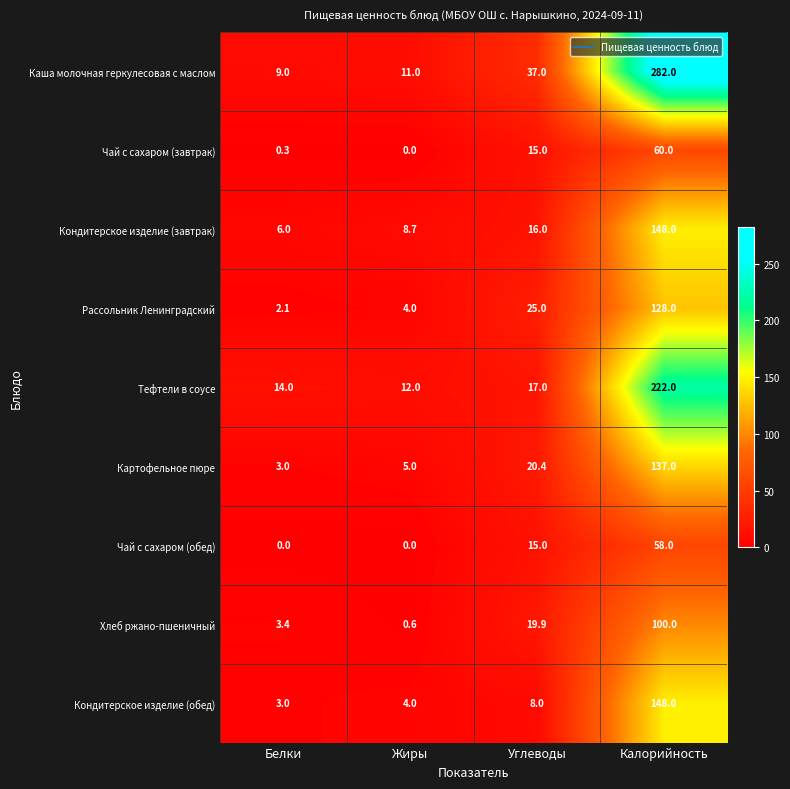

Which category has the highest value across all series?

Калорийность